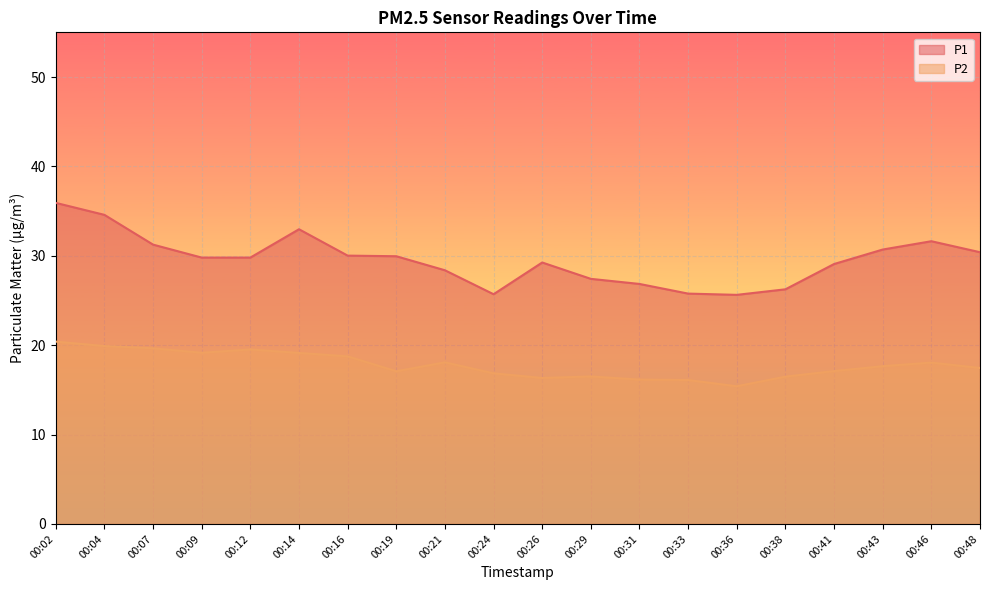

What is the difference between the P1 values at 00:48 and 00:19?

0.4